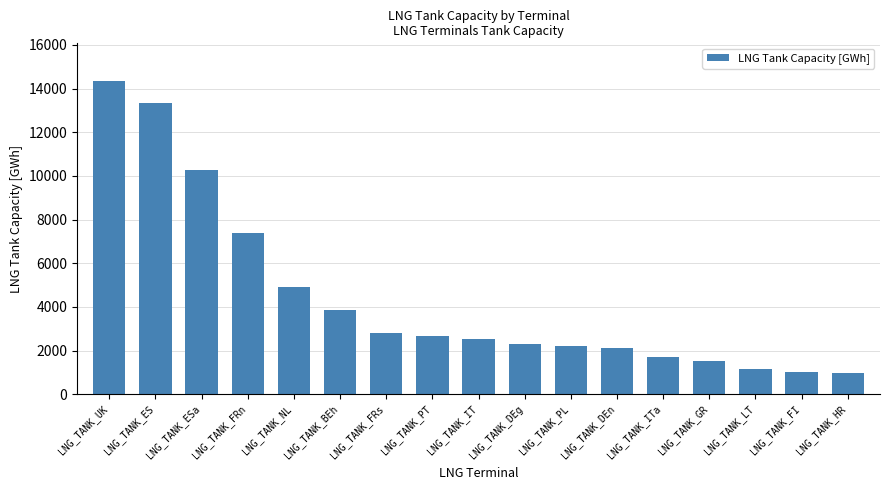

What is the approximate value at LNG_TANK_PL?

2192.0